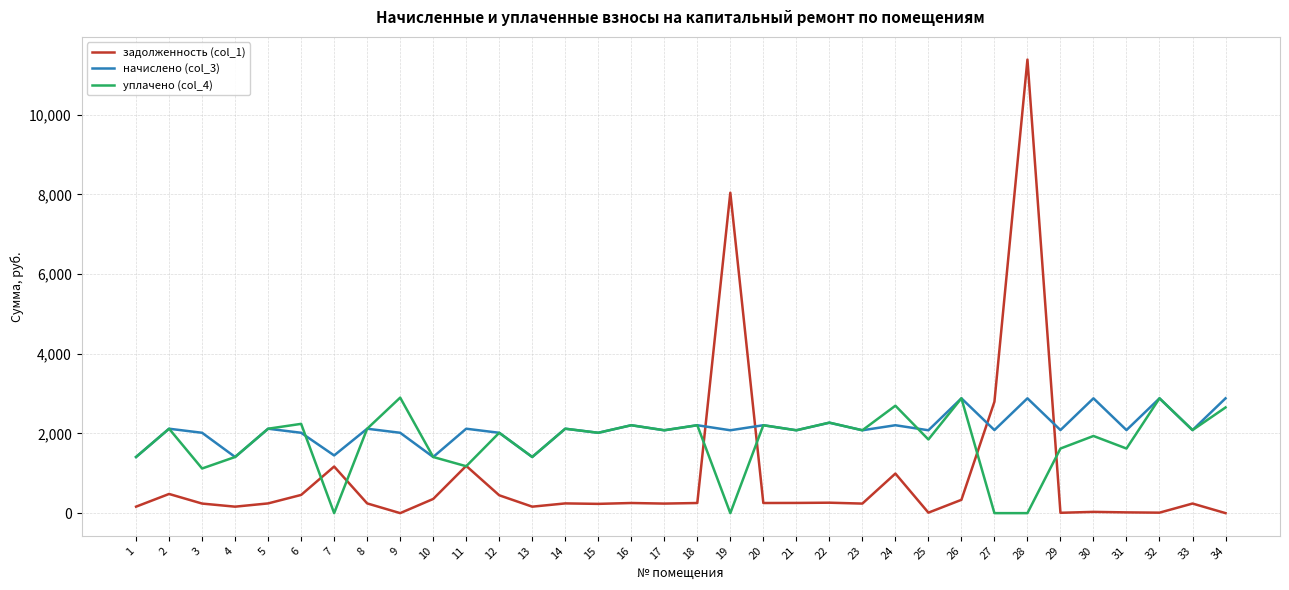

Which series has the largest total across all categories?

начислено (col_3)